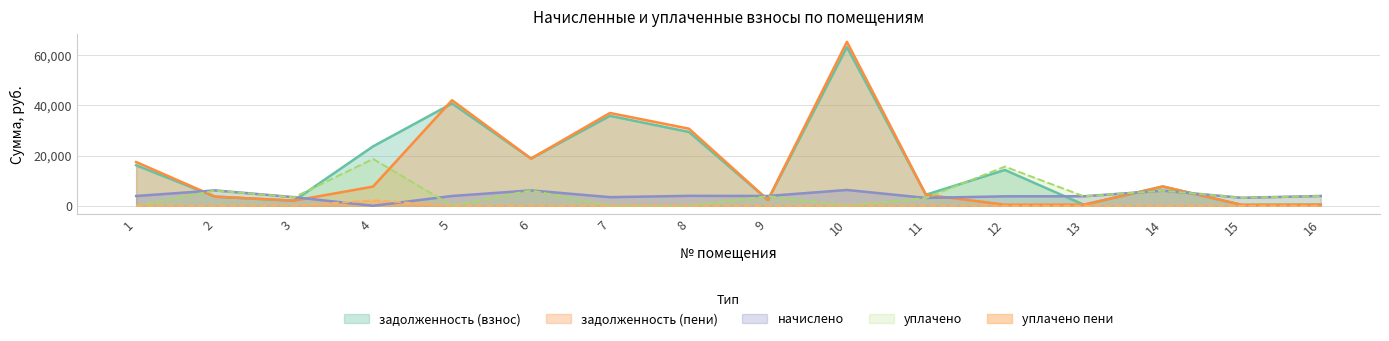

What is the value of the уплачено point at the 16th from the left?

3878.5